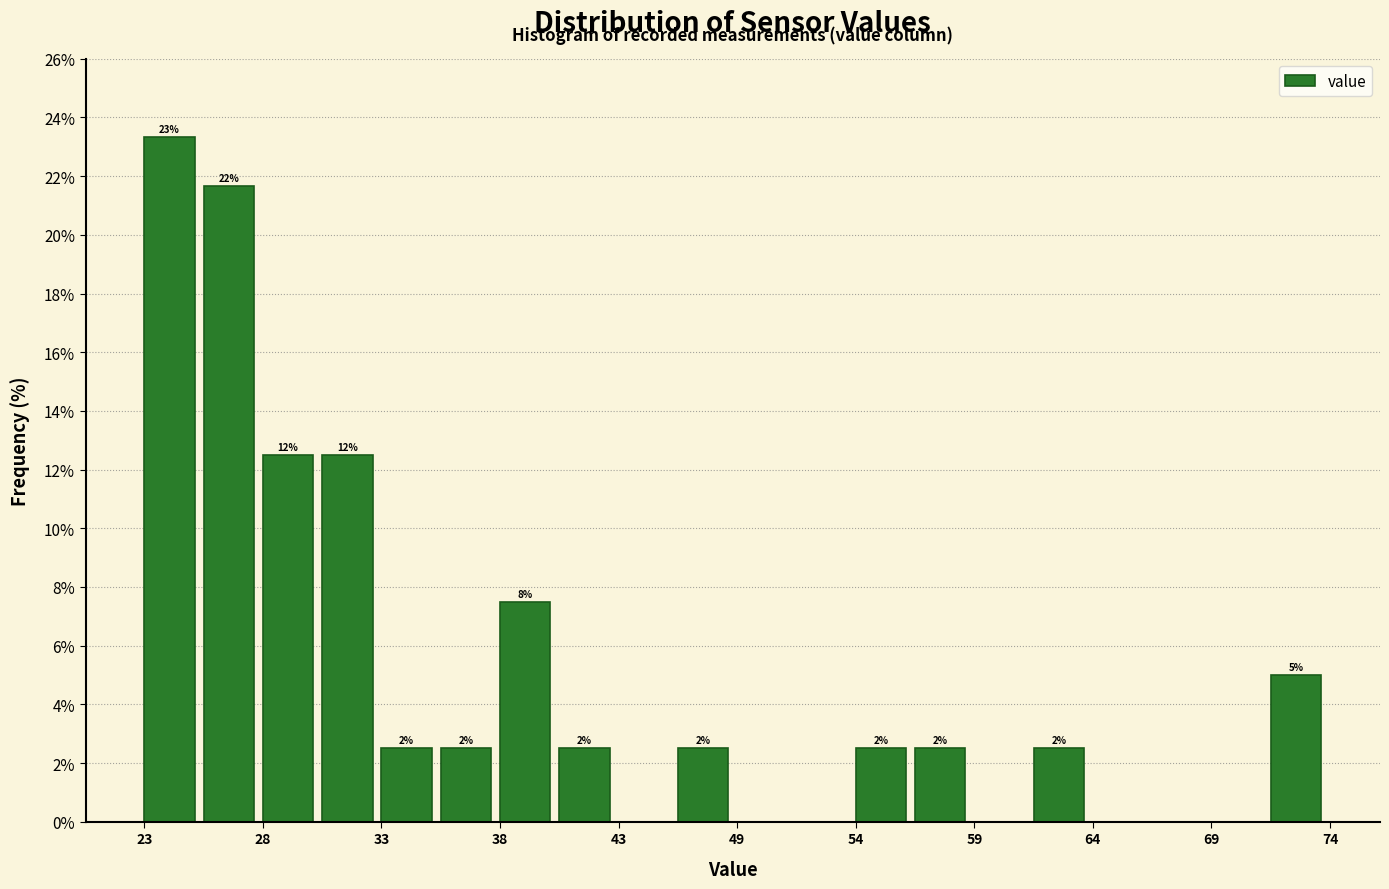

Around what value on the x-axis is the tallest bar? Give the approximate position of its centre, as read against the axis.

24